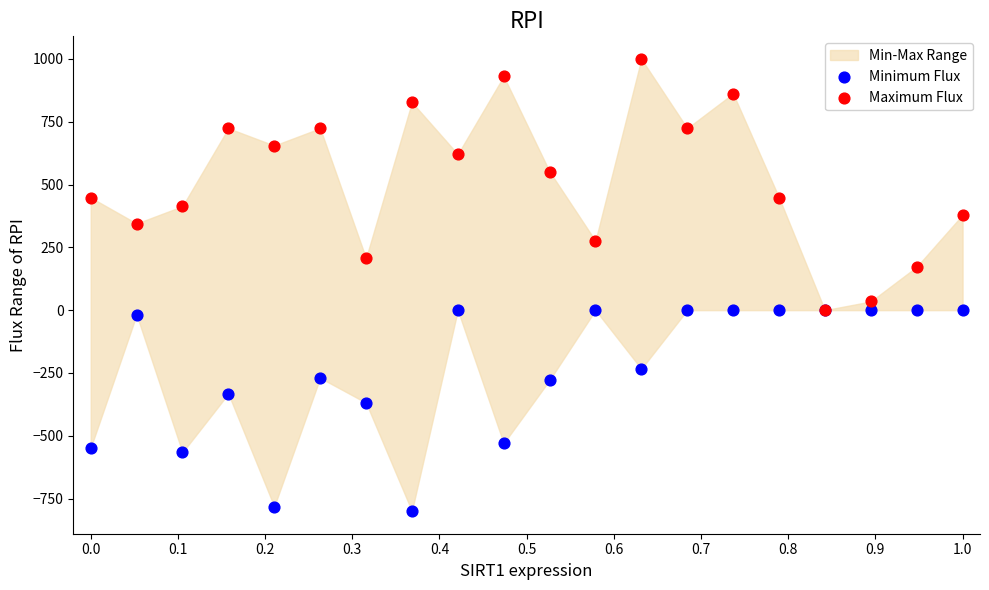

Which series contains the highest Y value?

Maximum Flux